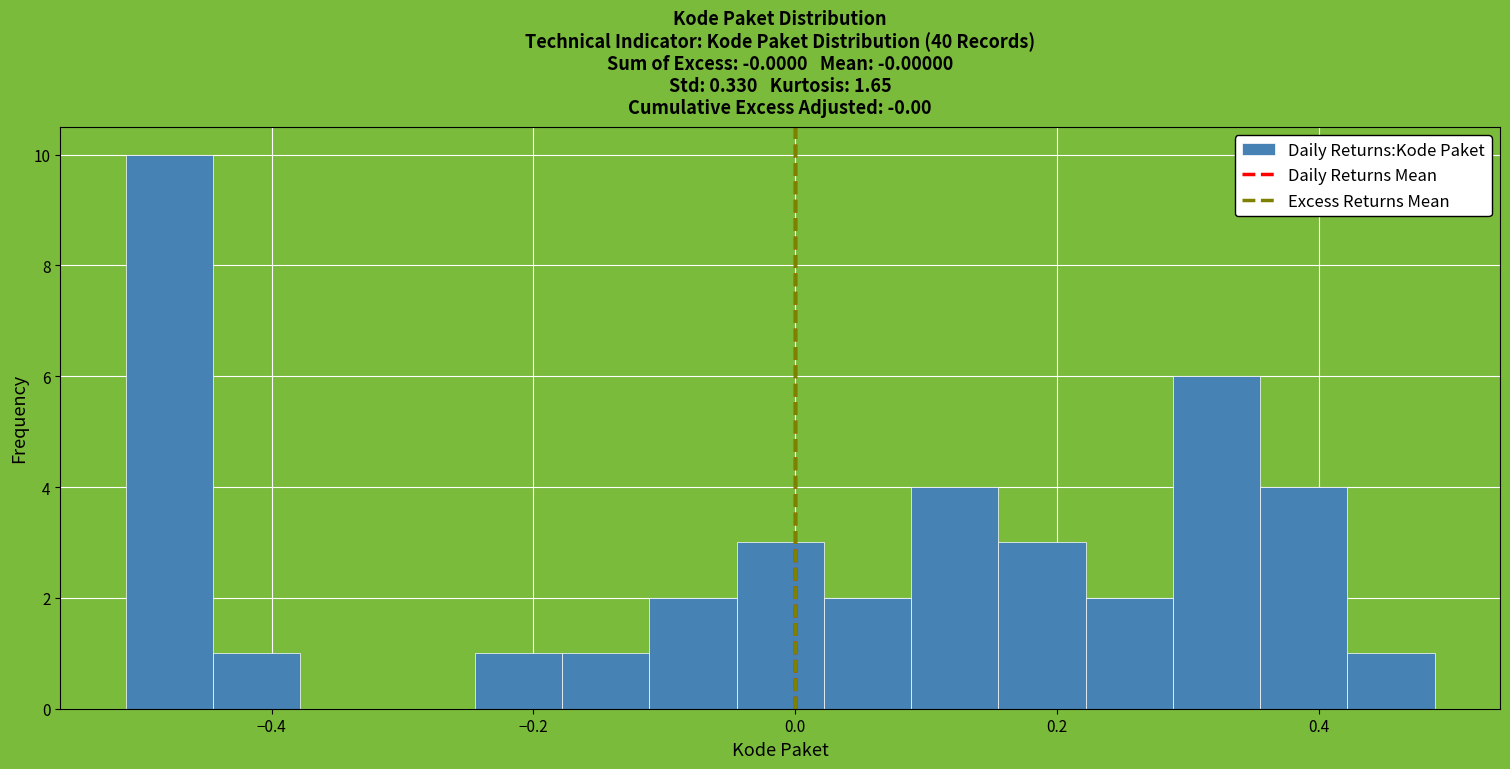

Read against the x-axis, roughly where is the centre of the tallest bar?

-0.48